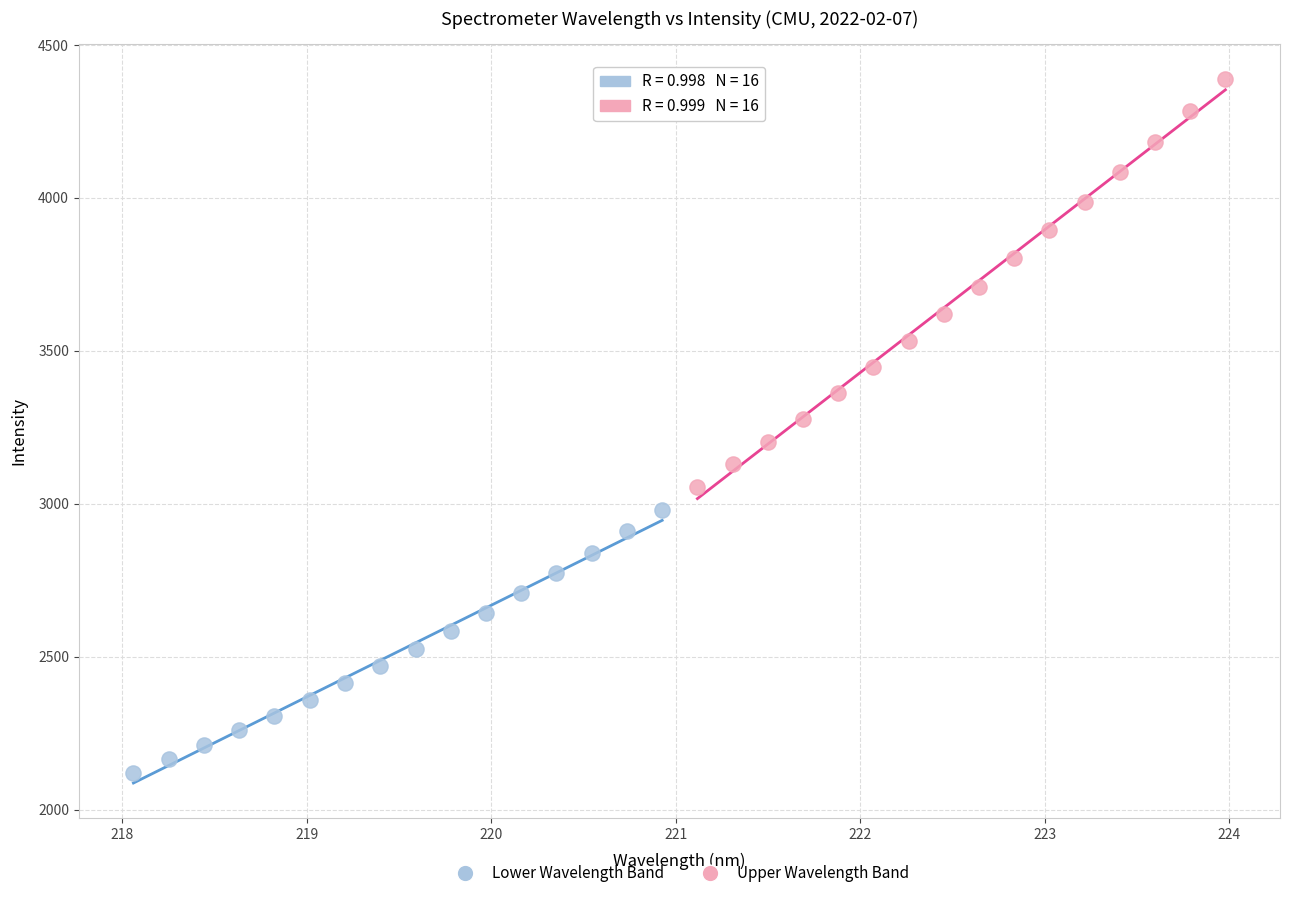

Which series contains the lowest Y value?

Lower Wavelength Band